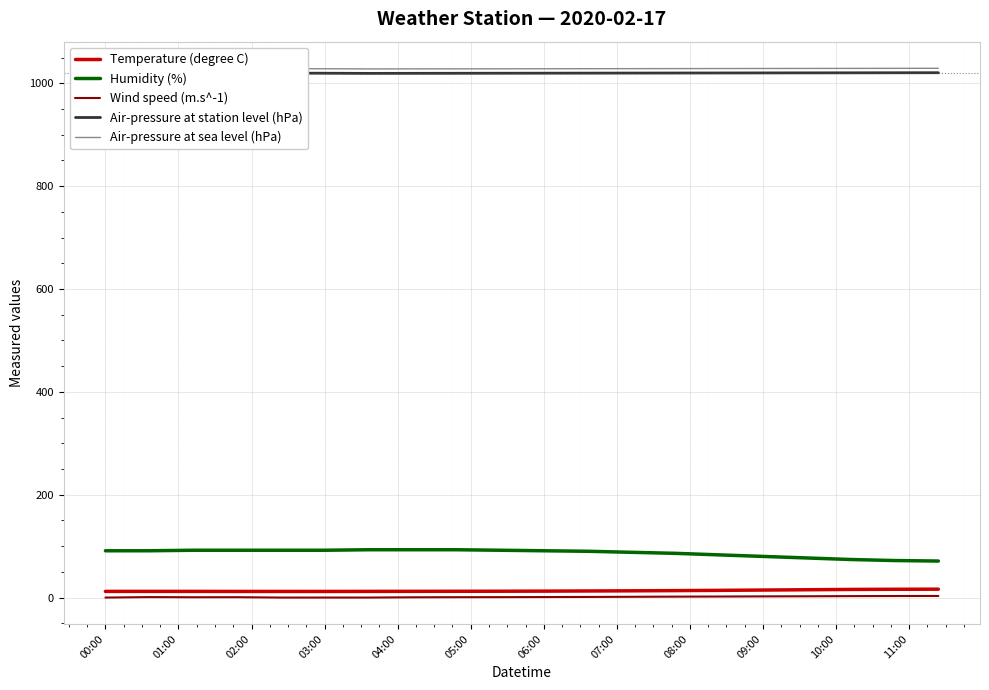

True or false: Temperature (degree C) and Humidity (%) cross at least once.

False